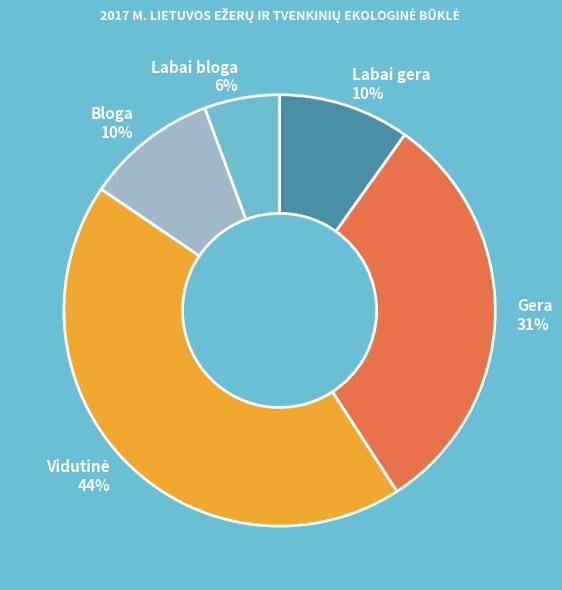

Approximately how many times larger is the value at Labai bloga compared to Gera?

0.2